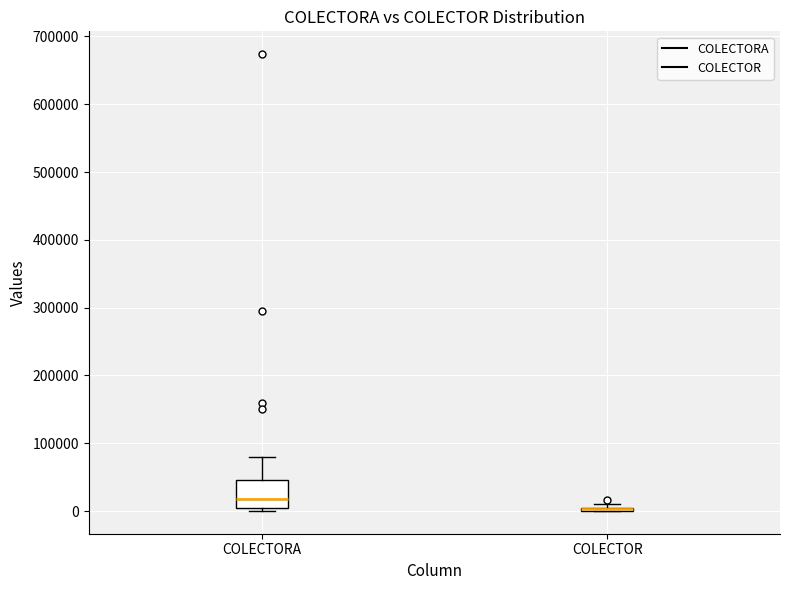

Where is the lower edge of the box for COLECTORA on the y-axis? The values are not printed on the chart, so give them approximately, as read against the axis.

0